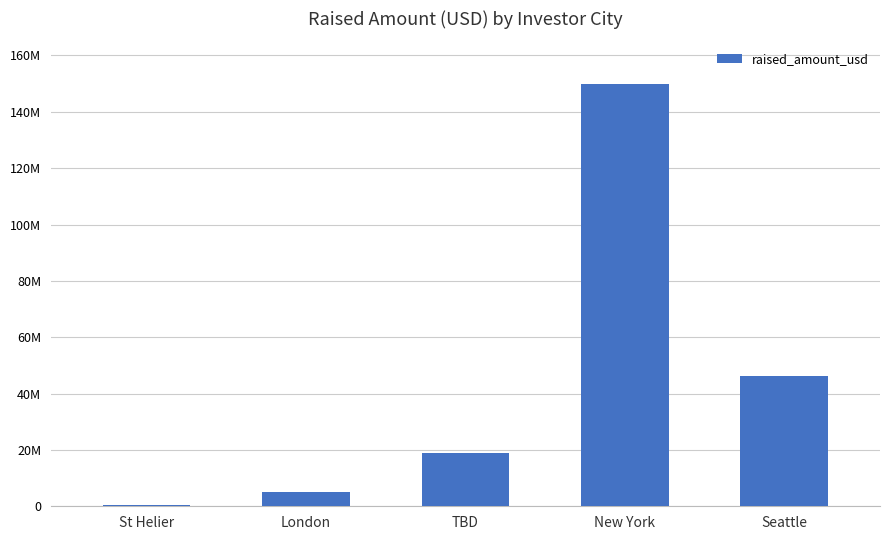

What is the change in value from St Helier to TBD?

+18563500